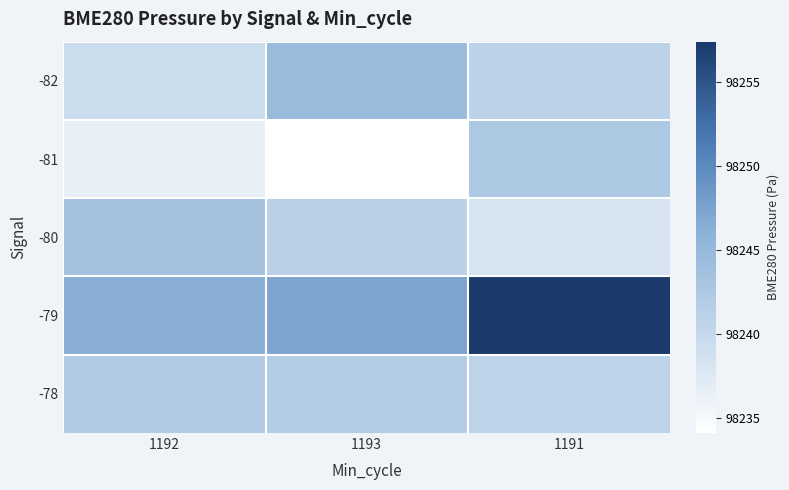

At how many categories does at least one series exceed 98243?

3